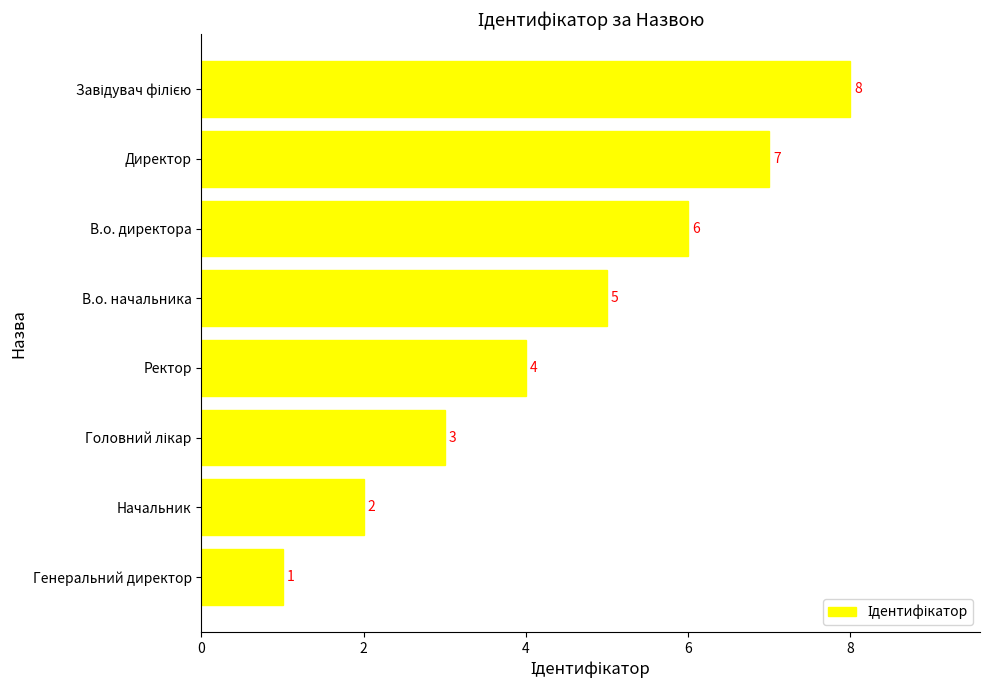

What is the sum of all values?

36